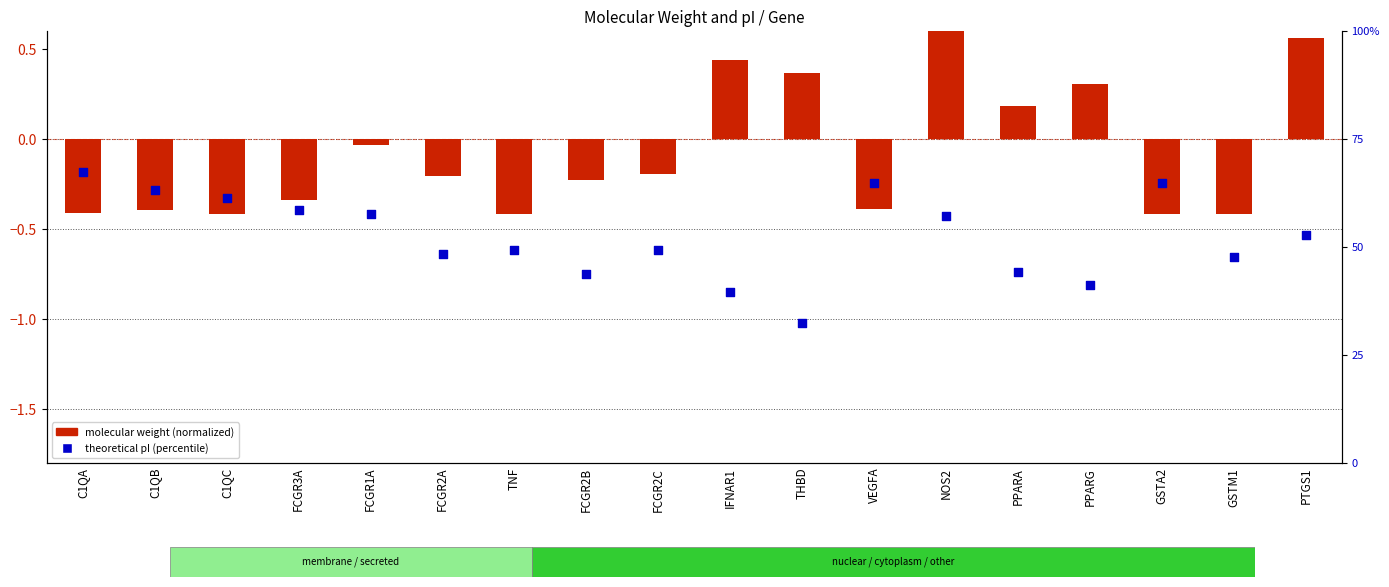

Which series contains the lowest Y value?

molecular weight (normalized)